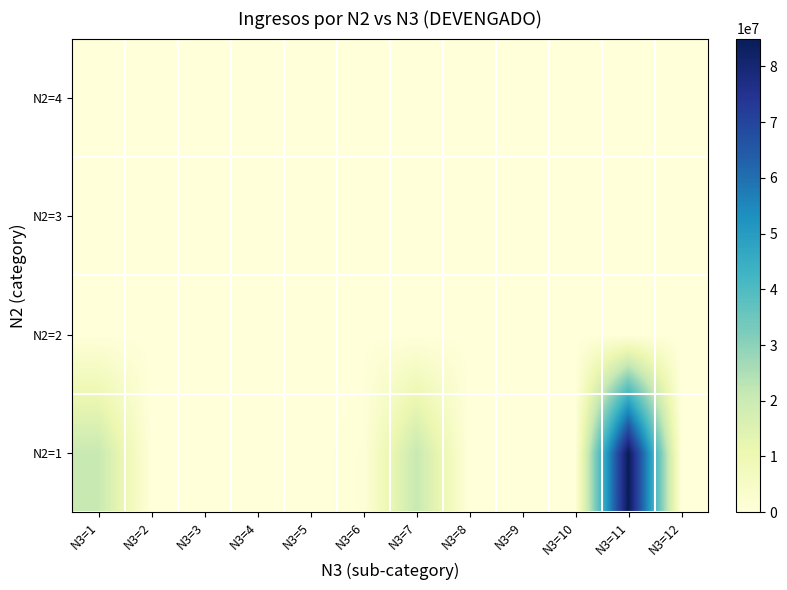

Reading right to left, extract all data points from this chart.

N2=1: N3=12=0.0	N3=11=85000000.0	N3=10=0.0	N3=9=0.0	N3=8=0.0	N3=7=20653018.0	N3=6=765590.6	N3=5=0.0	N3=4=0.0	N3=3=0.0	N3=2=0.0	N3=1=20653018.0
N2=2: N3=12=0.0	N3=11=0.0	N3=10=0.0	N3=9=0.0	N3=8=0.0	N3=7=0.0	N3=6=0.0	N3=5=0.0	N3=4=0.0	N3=3=0.0	N3=2=0.0	N3=1=0.0
N2=3: N3=12=0.0	N3=11=0.0	N3=10=0.0	N3=9=0.0	N3=8=0.0	N3=7=0.0	N3=6=0.0	N3=5=0.0	N3=4=0.0	N3=3=0.0	N3=2=0.0	N3=1=0.0
N2=4: N3=12=0.0	N3=11=0.0	N3=10=0.0	N3=9=0.0	N3=8=0.0	N3=7=0.0	N3=6=0.0	N3=5=0.0	N3=4=0.0	N3=3=0.0	N3=2=0.0	N3=1=0.0